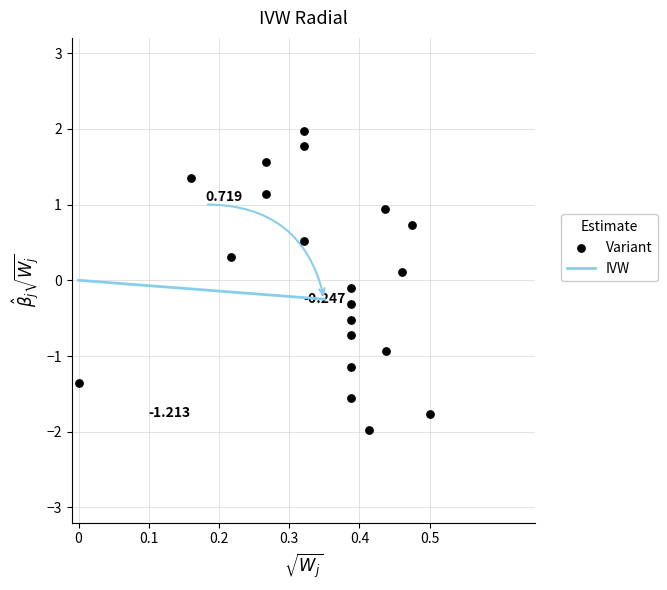

How many data points are displayed?

20